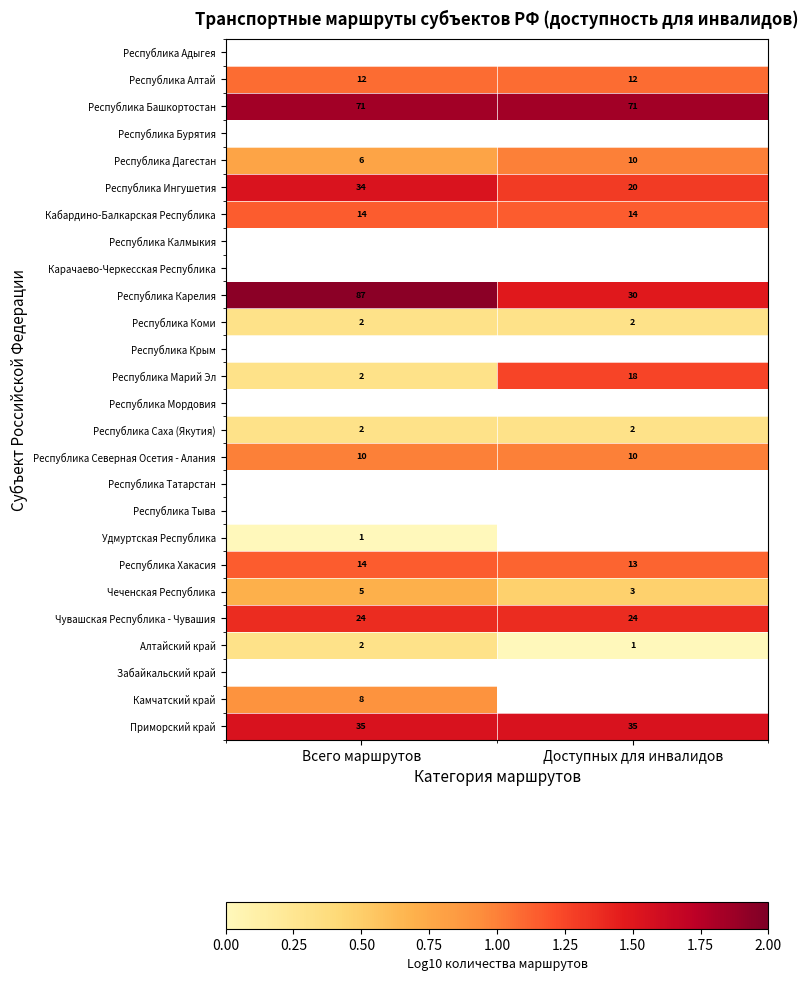

Is it true that Республика Ингушетия equals 1.5 at Всего маршрутов?

True